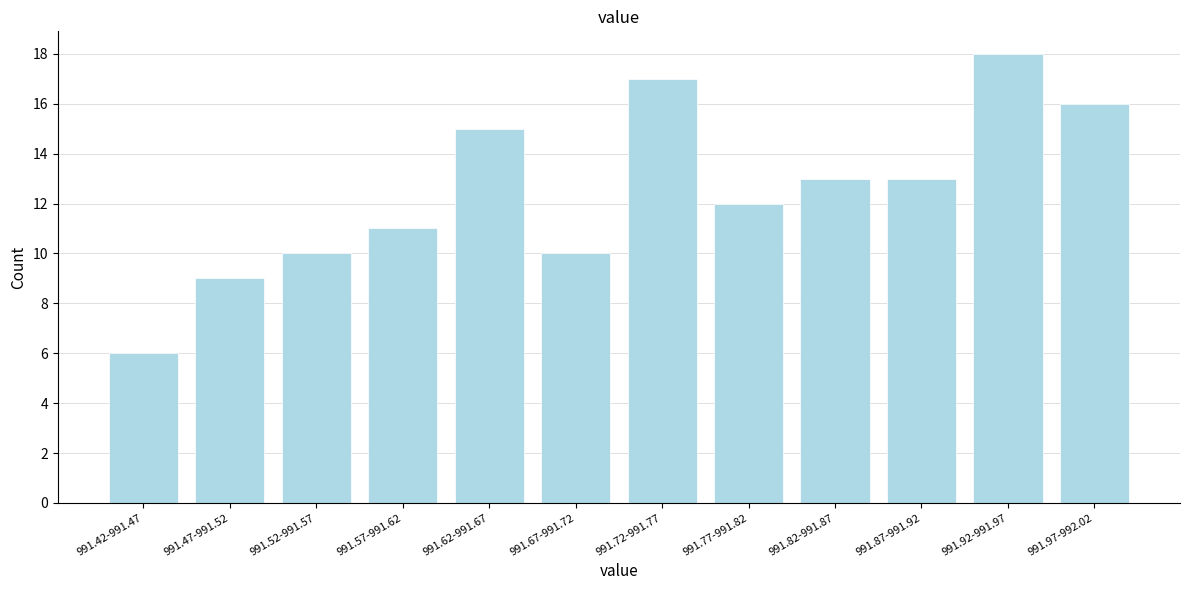

Reading left to right, list all the values displayed in this chart.

6	9	10	11	15	10	17	12	13	13	18	16